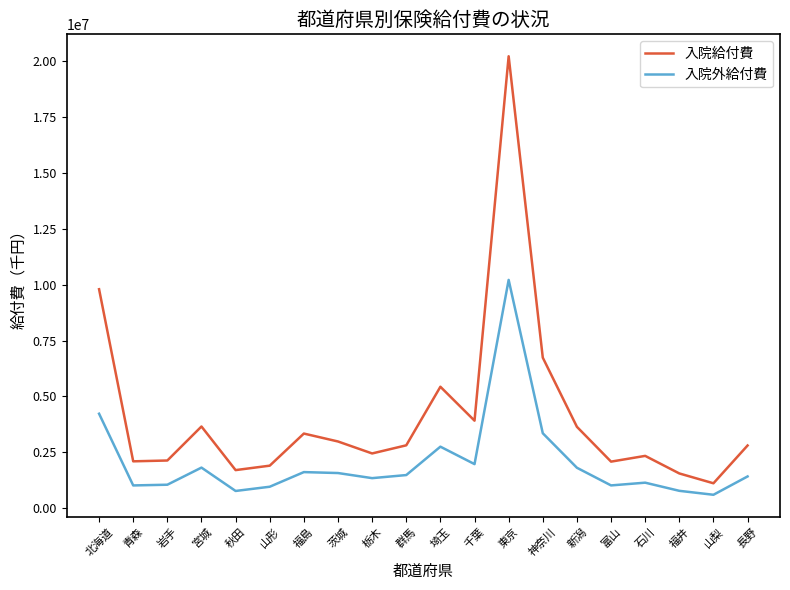

List the series in order of their overall mean, lowest first.

入院外給付費, 入院給付費